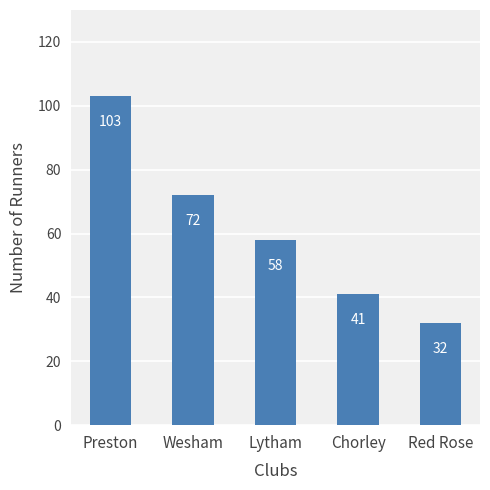

What is the label of the 5th bar from the left?

Red Rose